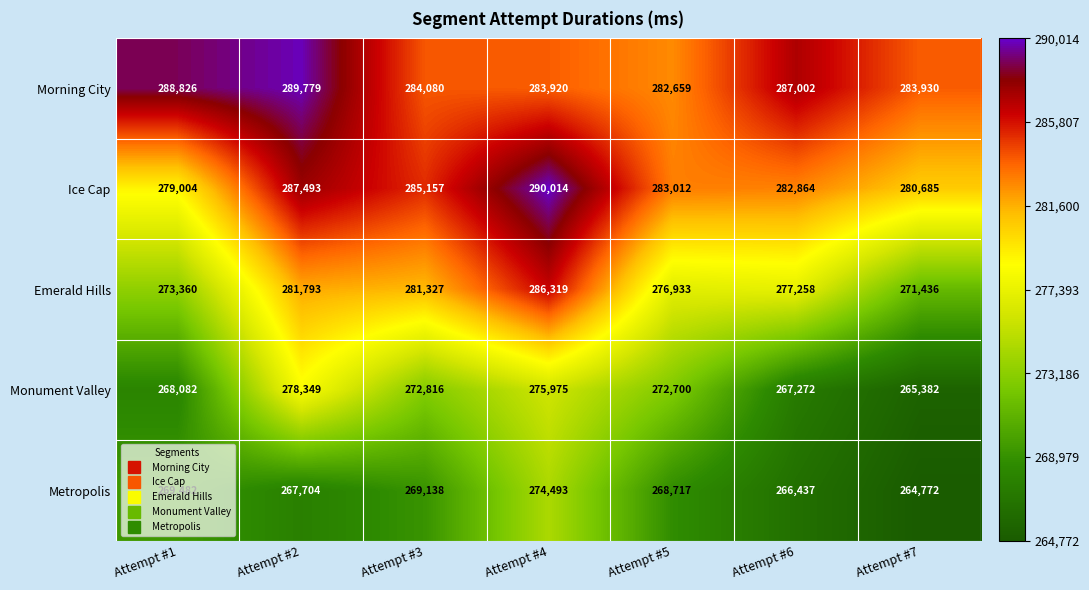

At which label is Emerald Hills closest to 278877?

Attempt #6